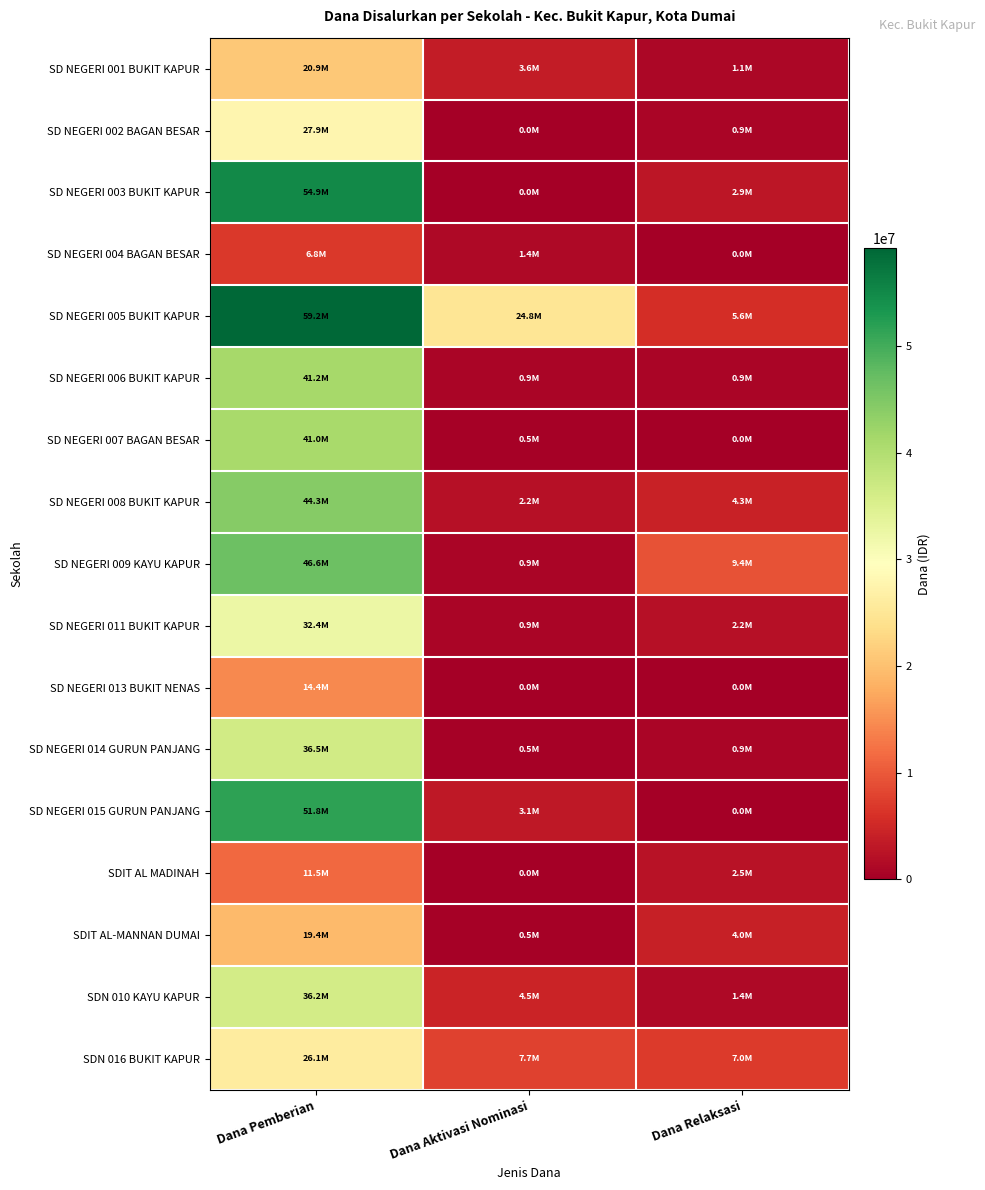

Rank the series at Dana Pemberian from highest to lowest value.

SD NEGERI 005 BUKIT KAPUR, SD NEGERI 003 BUKIT KAPUR, SD NEGERI 015 GURUN PANJANG, SD NEGERI 009 KAYU KAPUR, SD NEGERI 008 BUKIT KAPUR, SD NEGERI 006 BUKIT KAPUR, SD NEGERI 007 BAGAN BESAR, SD NEGERI 014 GURUN PANJANG, SDN 010 KAYU KAPUR, SD NEGERI 011 BUKIT KAPUR, SD NEGERI 002 BAGAN BESAR, SDN 016 BUKIT KAPUR, SD NEGERI 001 BUKIT KAPUR, SDIT AL-MANNAN DUMAI, SD NEGERI 013 BUKIT NENAS, SDIT AL MADINAH, SD NEGERI 004 BAGAN BESAR